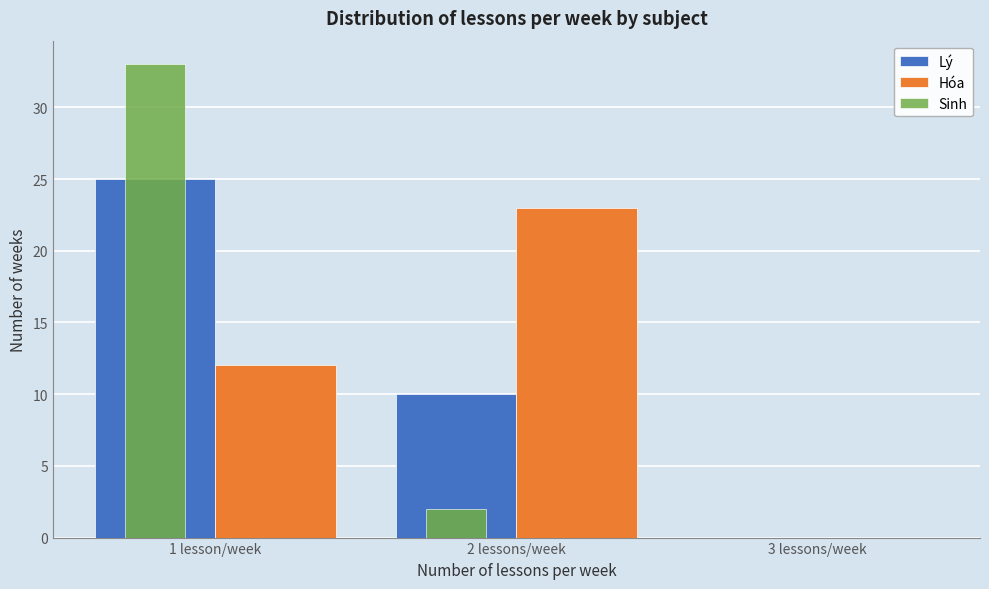

Reading left to right, extract all data points from this chart.

Lý: 1 lesson/week=25	2 lessons/week=10	3 lessons/week=0
Hóa: 1 lesson/week=12	2 lessons/week=23	3 lessons/week=0
Sinh: 1 lesson/week=33	2 lessons/week=2	3 lessons/week=0